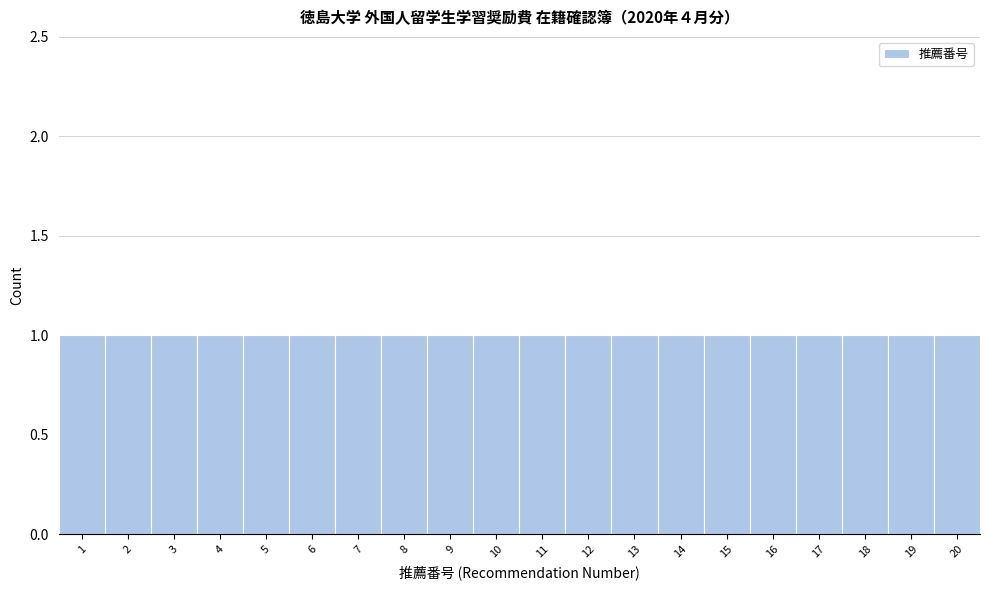

Reading left to right, transcribe this chart: for each bar, give the range it covers on the x-axis and its height. The values are not printed on the chart, so give them approximately, as read against the axis.

0.5 to 1.5: 1
1.5 to 2.5: 1
2.5 to 3.5: 1
3.5 to 4.5: 1
4.5 to 5.5: 1
5.5 to 6.5: 1
6.5 to 7.5: 1
7.5 to 8.5: 1
8.5 to 9.5: 1
9.5 to 10.5: 1
10.5 to 11.5: 1
11.5 to 12.5: 1
12.5 to 13.5: 1
13.5 to 14.5: 1
14.5 to 15.5: 1
15.5 to 16.5: 1
16.5 to 17.5: 1
17.5 to 18.5: 1
18.5 to 19.5: 1
19.5 to 20.5: 1